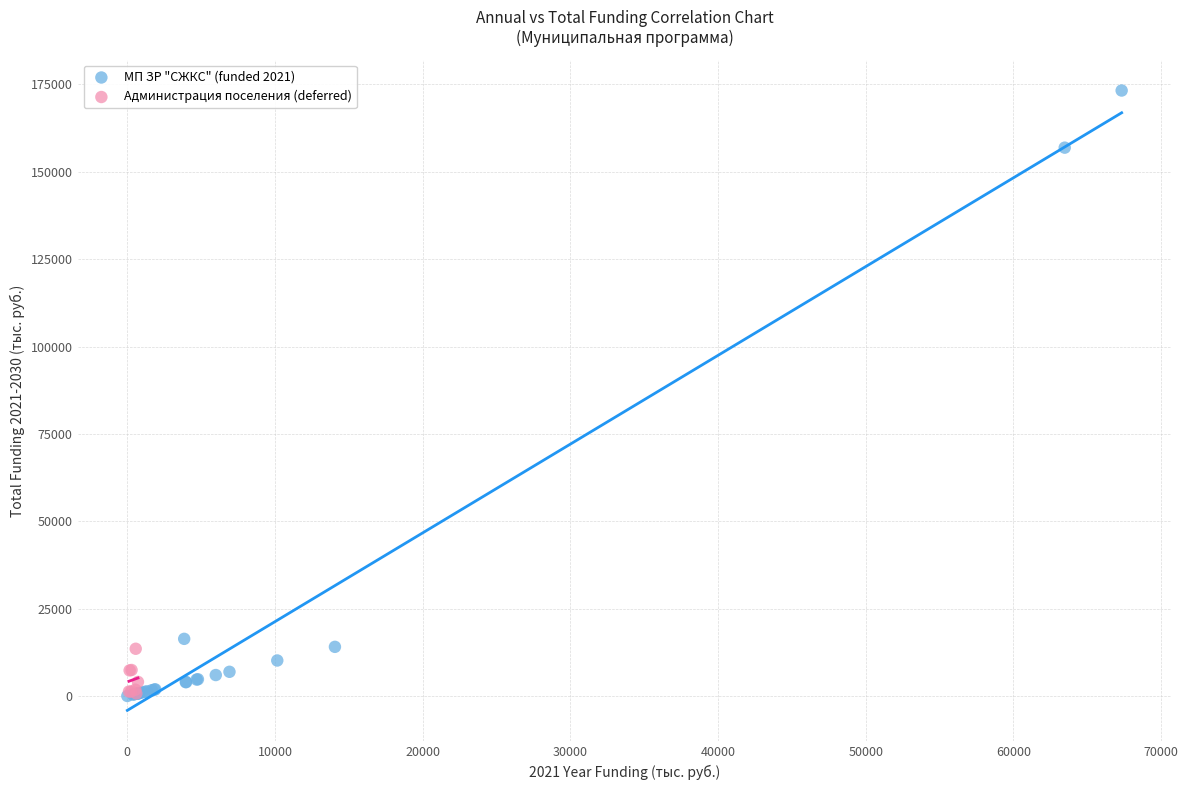

Which series contains the highest Y value?

МП ЗР "СЖКС" (funded 2021)